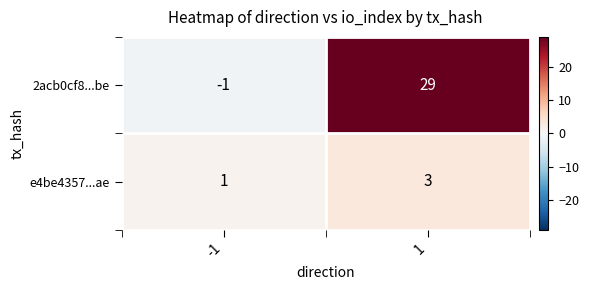

List the series in order of their overall mean, lowest first.

e4be4357...ae, 2acb0cf8...be